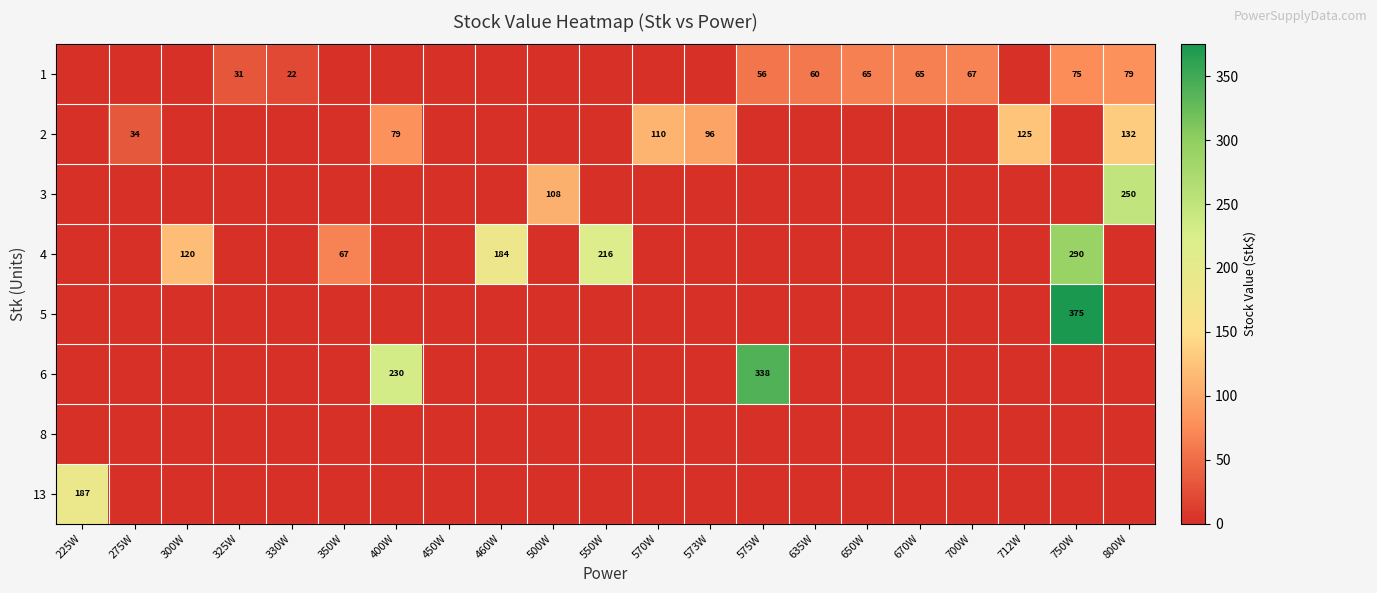

Is it true that 1 equals 65 at 670W?

True